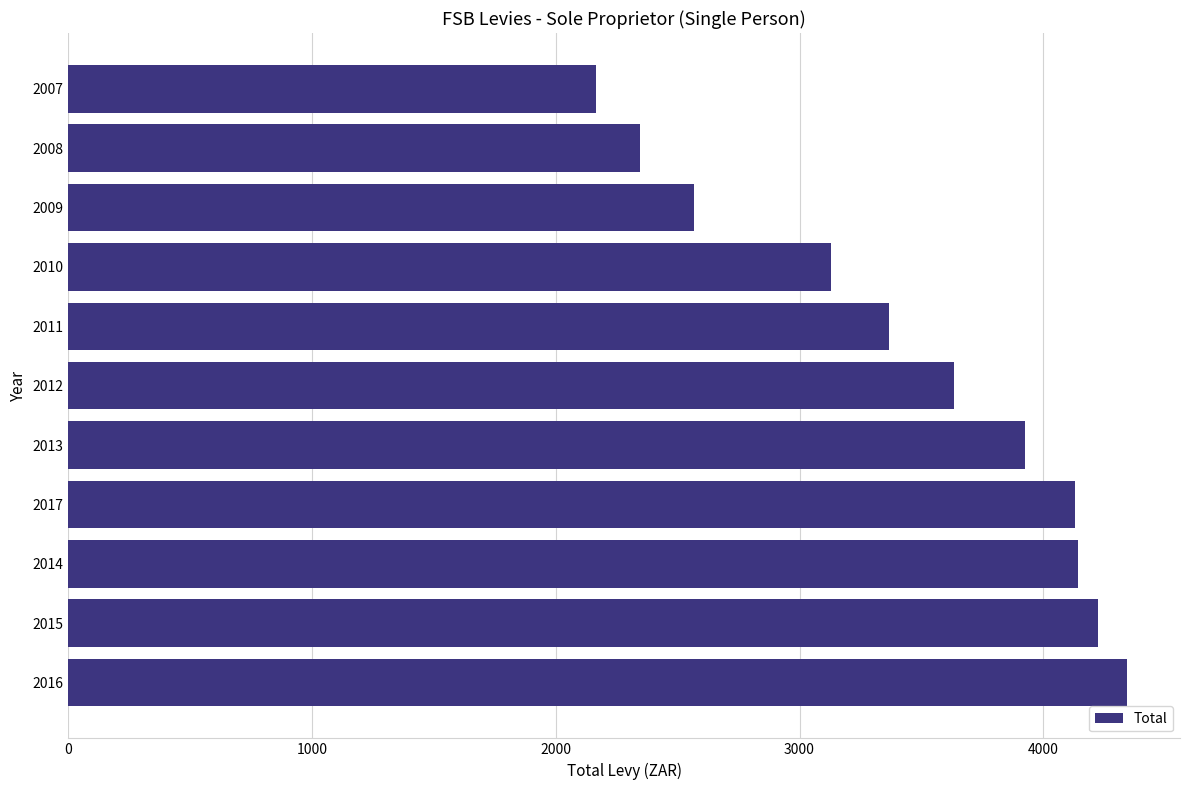

What is the ratio of the value at 2013 to the value at 2016?

0.9